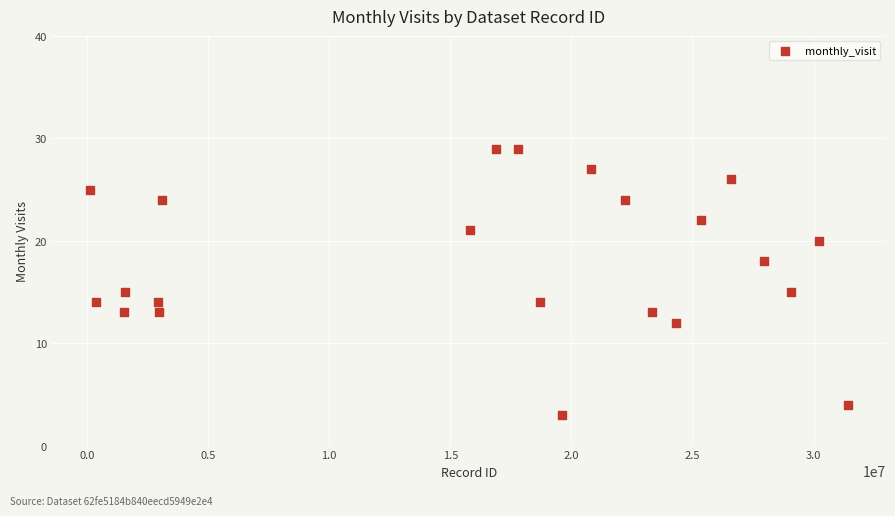

What is the range of Y values (max minus min)?

26